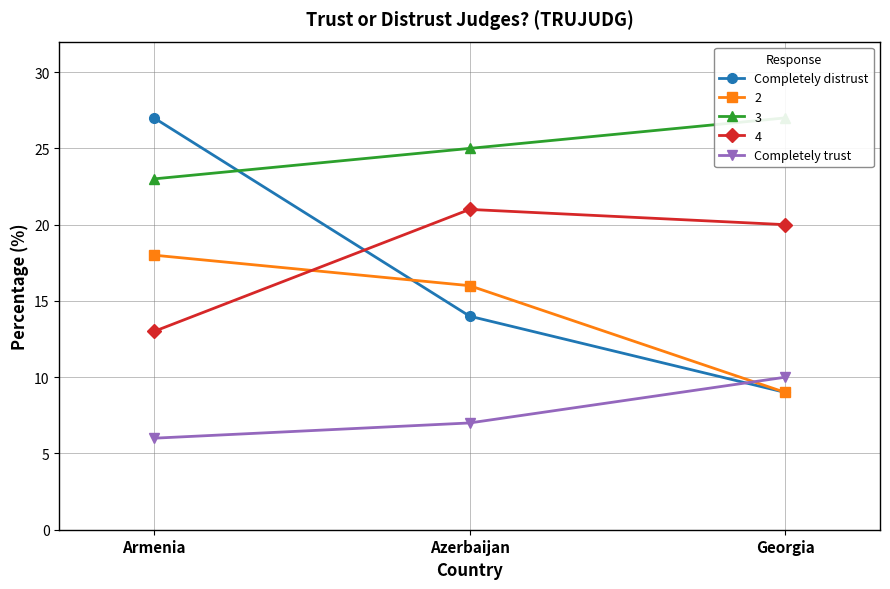

What is the value of the 4 point at the 1st from the left?

13